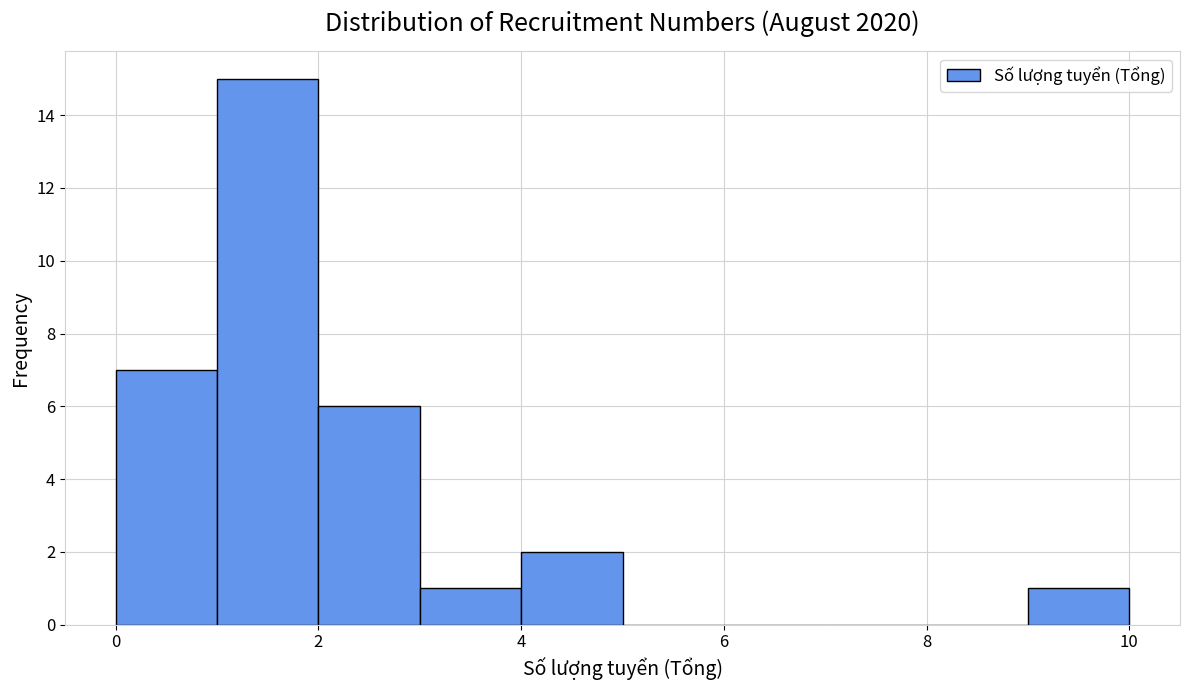

Reading left to right, transcribe this chart: for each bar, give the range it covers on the x-axis and its height. The values are not printed on the chart, so give them approximately, as read against the axis.

0 to 1: 7
1 to 2: 15
2 to 3: 6
3 to 4: 1
4 to 5: 2
5 to 6: 0
6 to 7: 0
7 to 8: 0
8 to 9: 0
9 to 10: 1